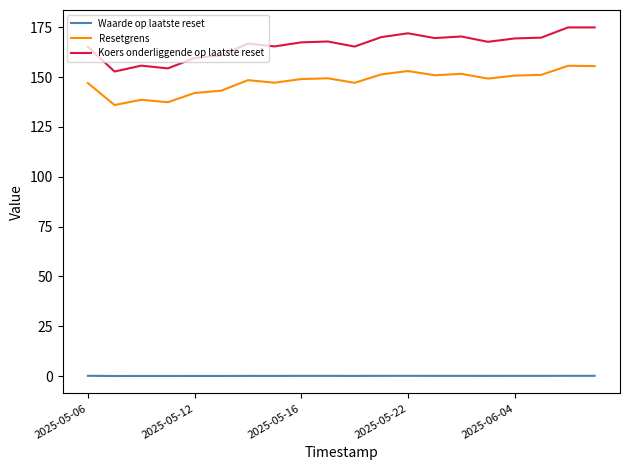

True or false: Waarde op laatste reset and Resetgrens intersect in this chart.

False